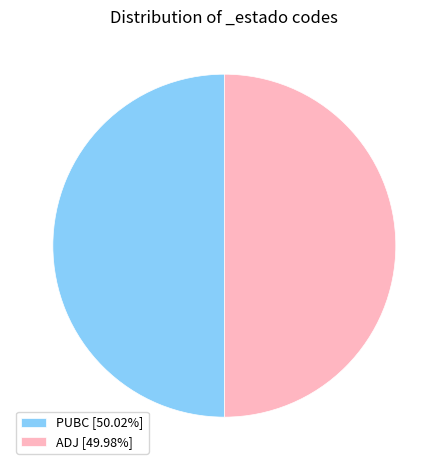

What is the ratio of the value at PUBC [50.02%] to the value at ADJ [49.98%]?

1.0